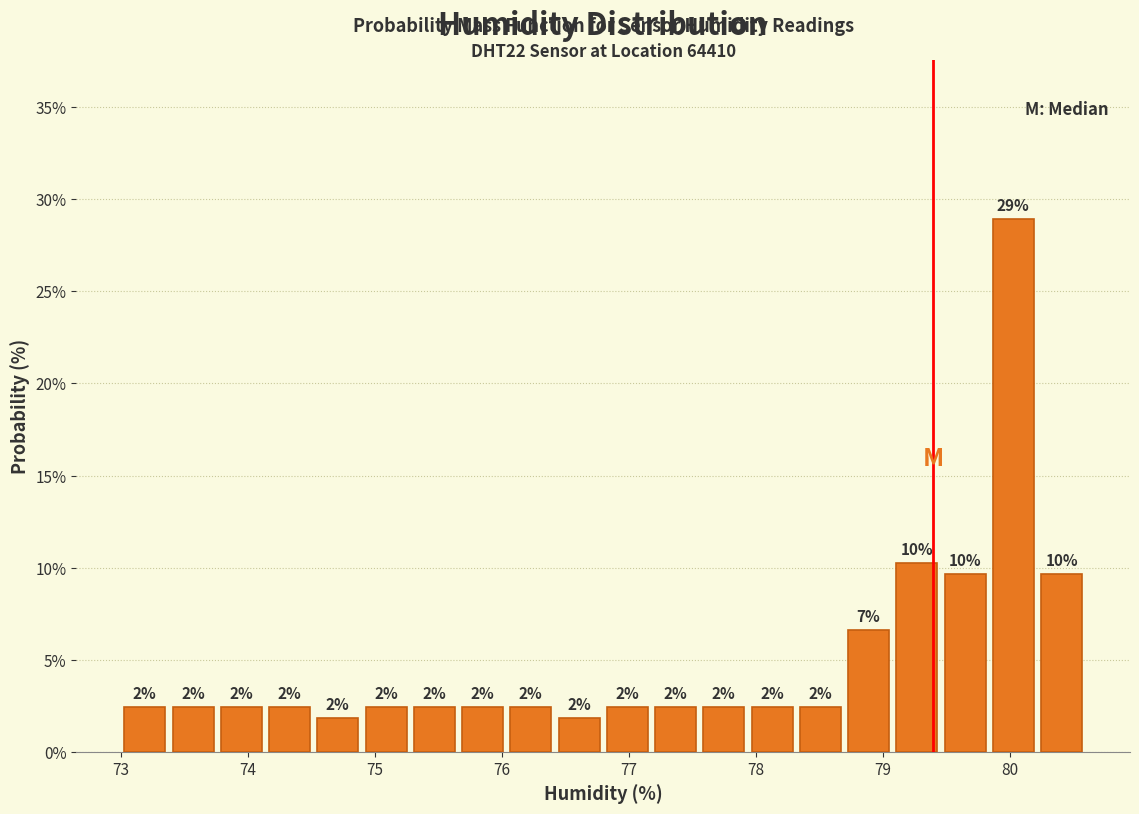

Around what value on the x-axis is the tallest bar? Give the approximate position of its centre, as read against the axis.

80.0